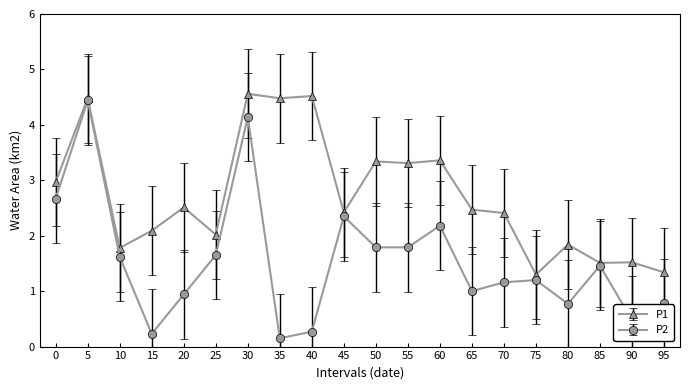

What is the maximum value shown in the chart?

4.6